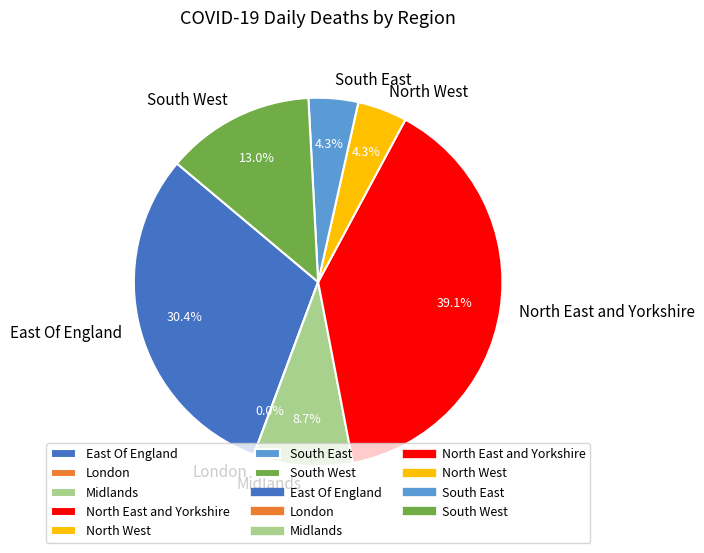

Between North East and Yorkshire and North West, which is larger?

North East and Yorkshire